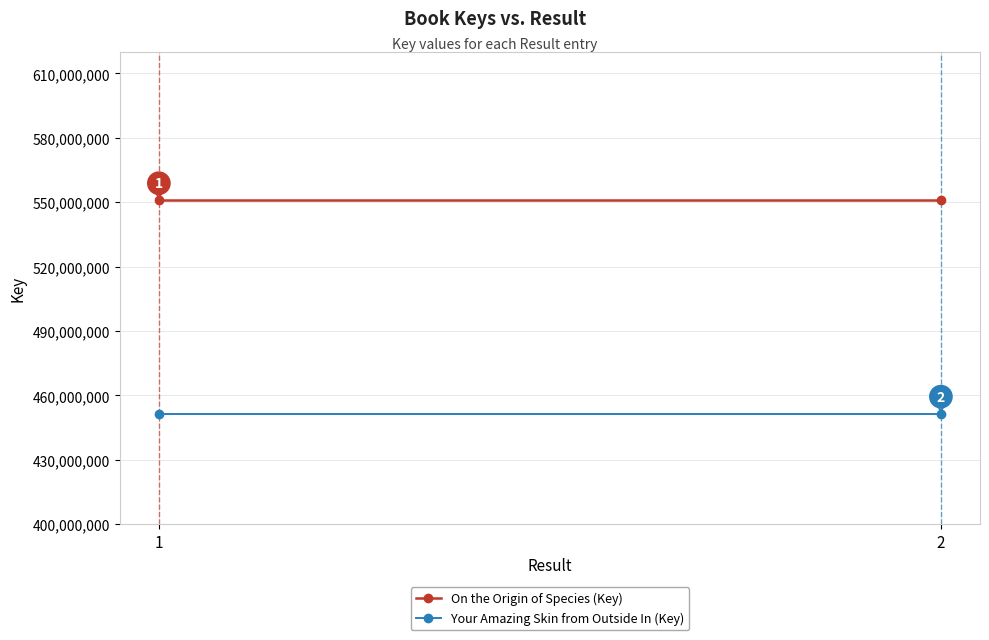

The Your Amazing Skin from Outside In (Key) series shows 451453040 at 2. True or false?

True